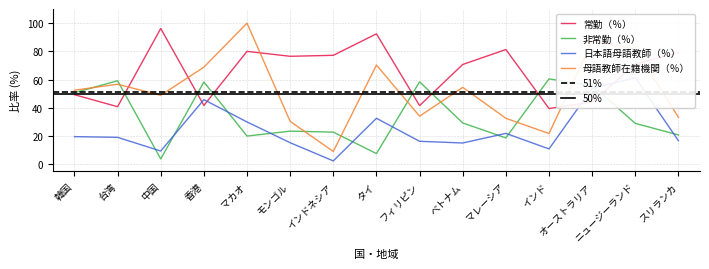

Which has a higher value, 韓国 or マカオ?

マカオ